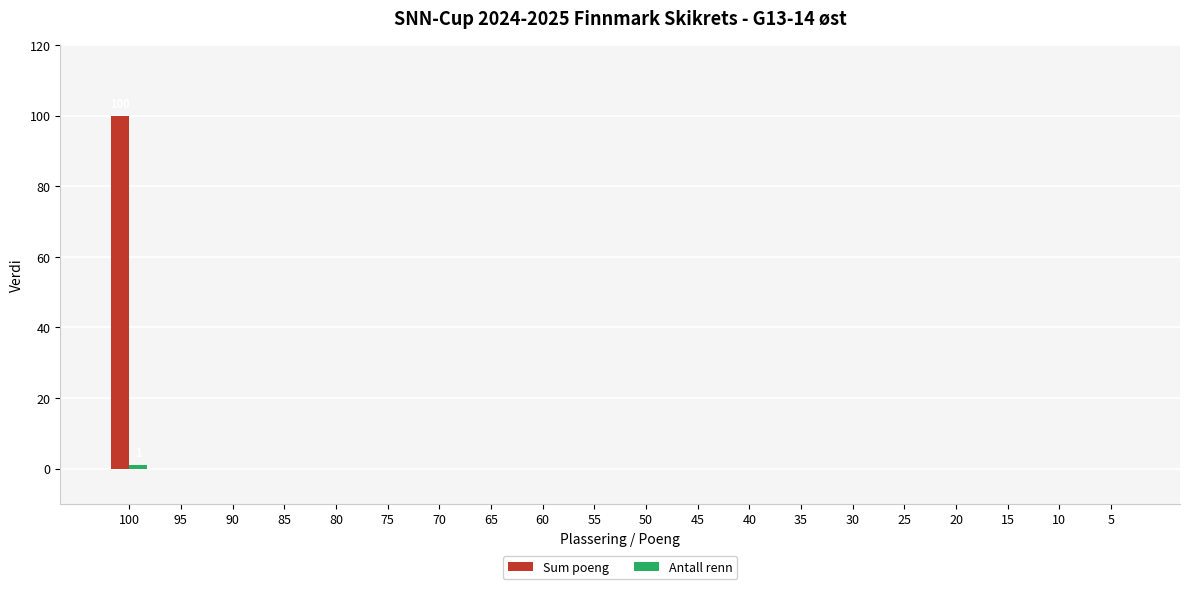

Which label corresponds to the largest value in the chart?

100